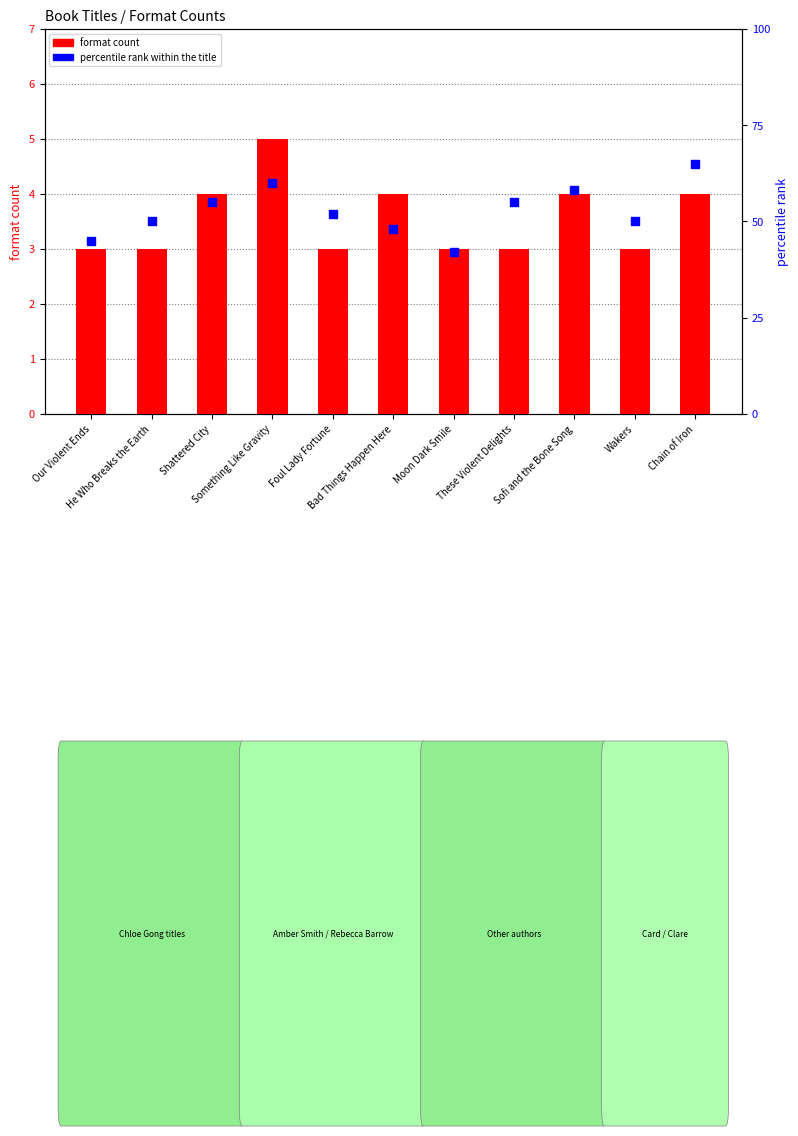

Which series reaches the maximum Y coordinate?

percentile rank within the title